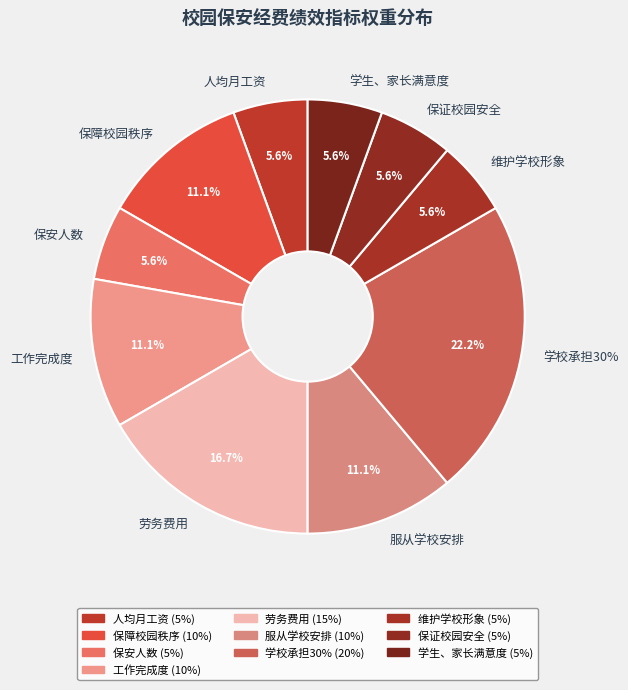

What is the total percentage of 保证校园安全 and 保障校园秩序?

16.7%